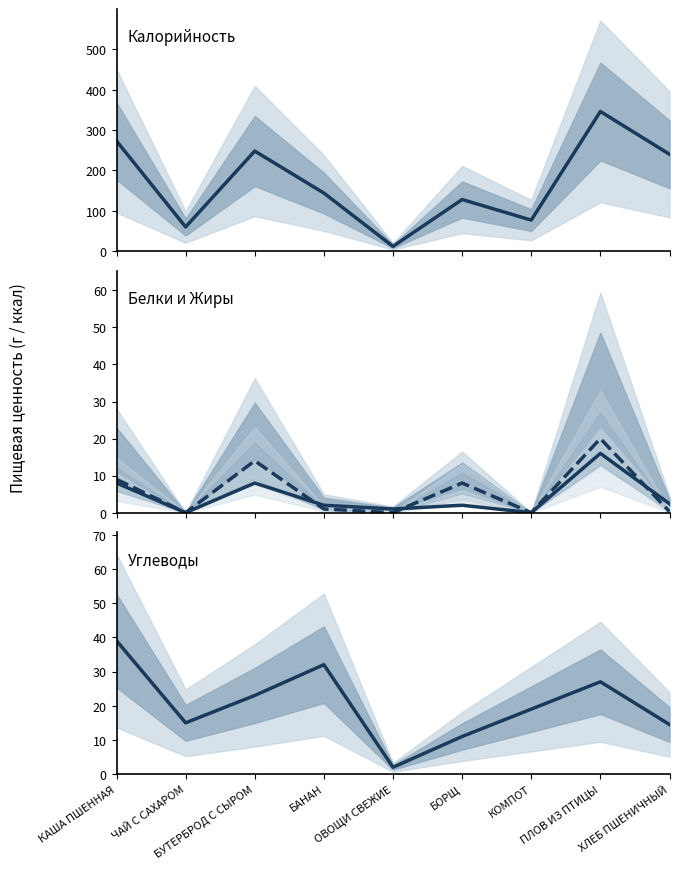

Does the chart have visible grid lines?

No